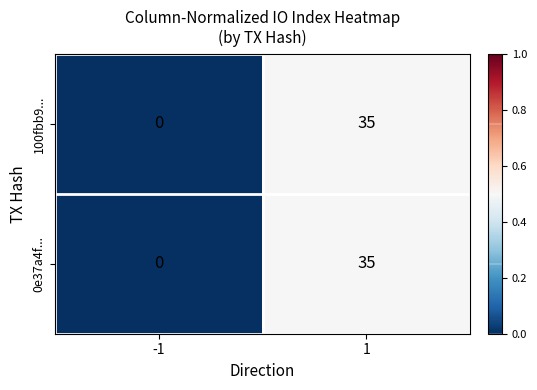

The value of 0e37a4f... at -1 is -14. True or false?

False